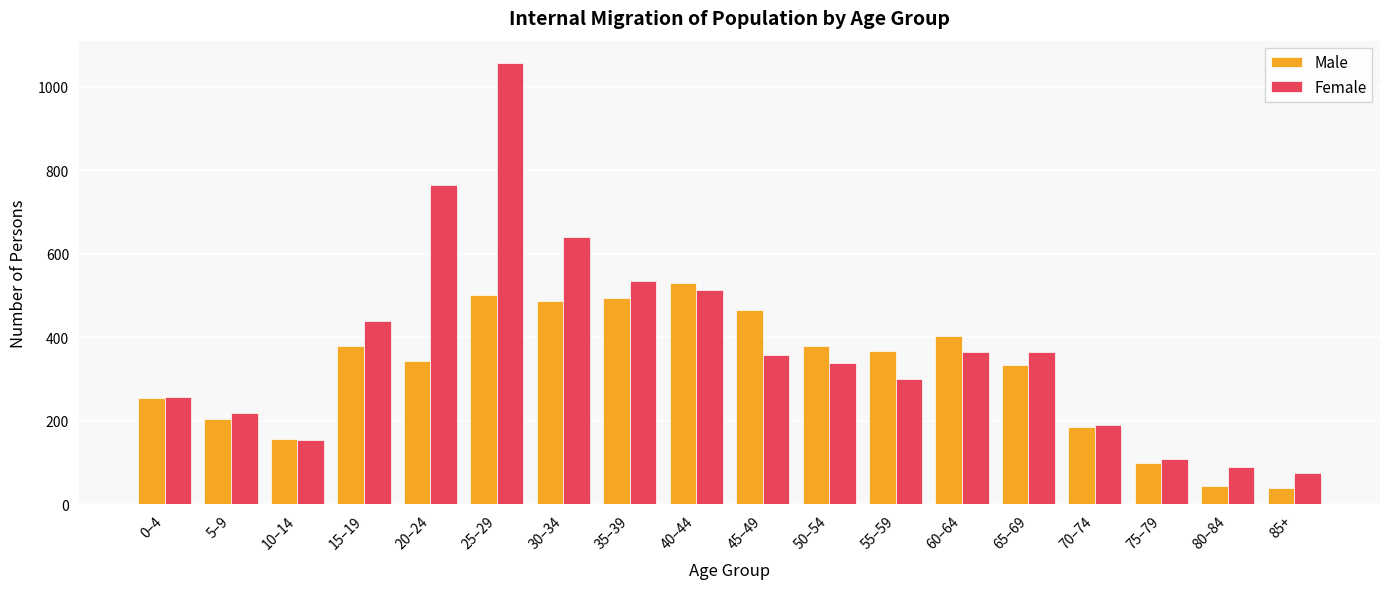

What position from the right is 40–44?

10